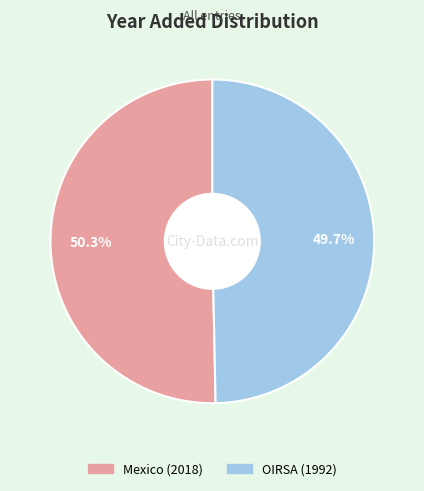

Count the number of slices in the pie.

2